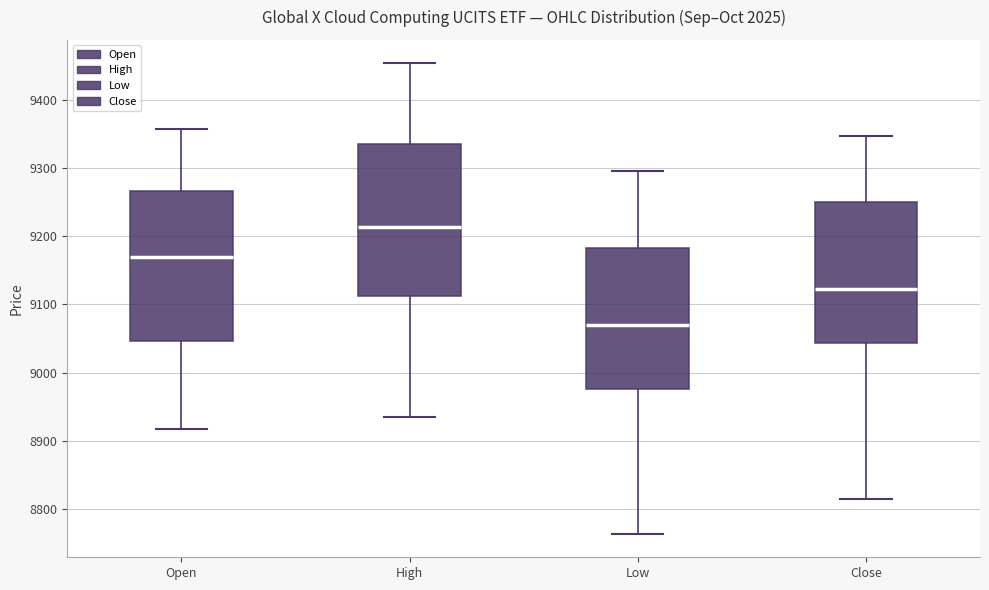

Reading left to right, read every box against the y-axis: the position of its median line, the range the box covers, and the ends of its whiskers. The values are not printed on the chart, so give them approximately, as read against the axis.

Open: median 9170, box 9050 to 9270, whiskers 8920 to 9360
High: median 9210, box 9110 to 9330, whiskers 8940 to 9450
Low: median 9070, box 8980 to 9180, whiskers 8760 to 9300
Close: median 9120, box 9040 to 9250, whiskers 8820 to 9350